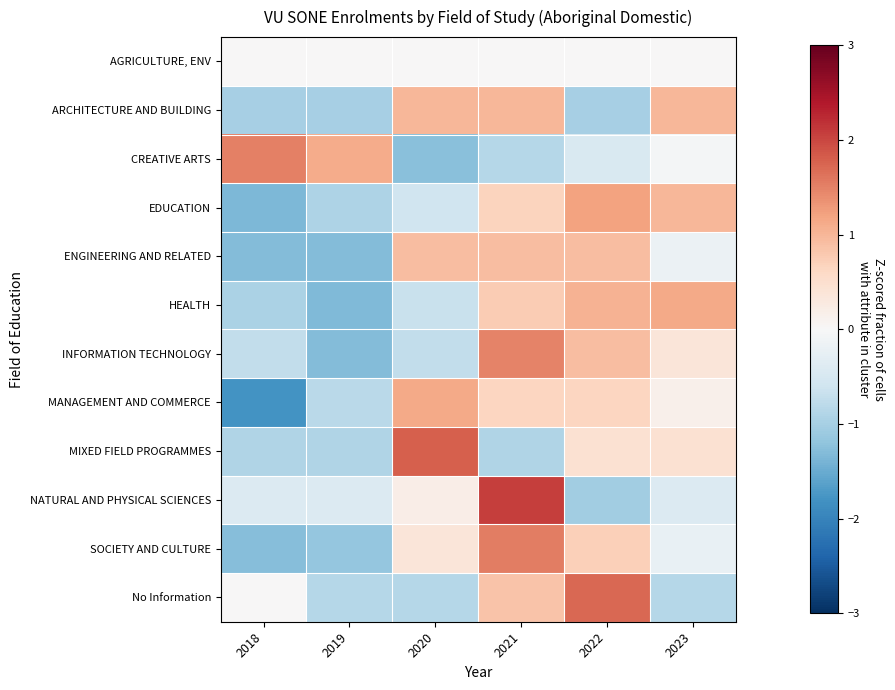

Reading right to left, list all the values displayed in this chart.

AGRICULTURE, ENV: 2023=0.0	2022=0.0	2021=0.0	2020=0.0	2019=0.0	2018=0.0
ARCHITECTURE AND BUILDING: 2023=1.0	2022=-1.0	2021=1.0	2020=1.0	2019=-1.0	2018=-1.0
CREATIVE ARTS: 2023=-0.1	2022=-0.5	2021=-0.9	2020=-1.2	2019=1.1	2018=1.5
EDUCATION: 2023=1.0	2022=1.2	2021=0.7	2020=-0.6	2019=-0.9	2018=-1.4
ENGINEERING AND RELATED: 2023=-0.2	2022=0.9	2021=0.9	2020=0.9	2019=-1.3	2018=-1.3
HEALTH: 2023=1.1	2022=1.0	2021=0.8	2020=-0.7	2019=-1.3	2018=-0.9
INFORMATION TECHNOLOGY: 2023=0.4	2022=0.9	2021=1.5	2020=-0.7	2019=-1.3	2018=-0.7
MANAGEMENT AND COMMERCE: 2023=0.2	2022=0.6	2021=0.6	2020=1.1	2019=-0.8	2018=-1.8
MIXED FIELD PROGRAMMES: 2023=0.4	2022=0.4	2021=-0.9	2020=1.8	2019=-0.9	2018=-0.9
NATURAL AND PHYSICAL SCIENCES: 2023=-0.4	2022=-1.0	2021=2.1	2020=0.2	2019=-0.4	2018=-0.4
SOCIETY AND CULTURE: 2023=-0.2	2022=0.7	2021=1.5	2020=0.4	2019=-1.1	2018=-1.3
No Information: 2023=-0.9	2022=1.7	2021=0.9	2020=-0.9	2019=-0.9	2018=0.0